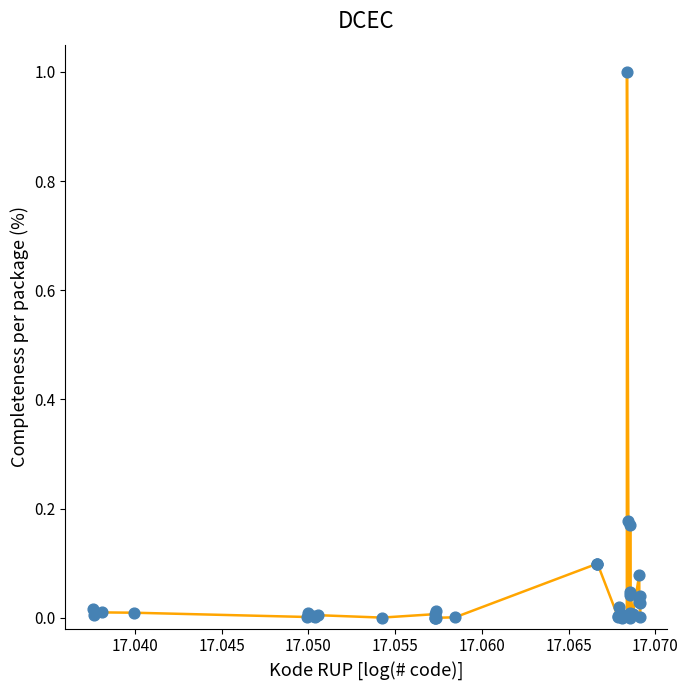

What is the greatest value displayed?

1.0